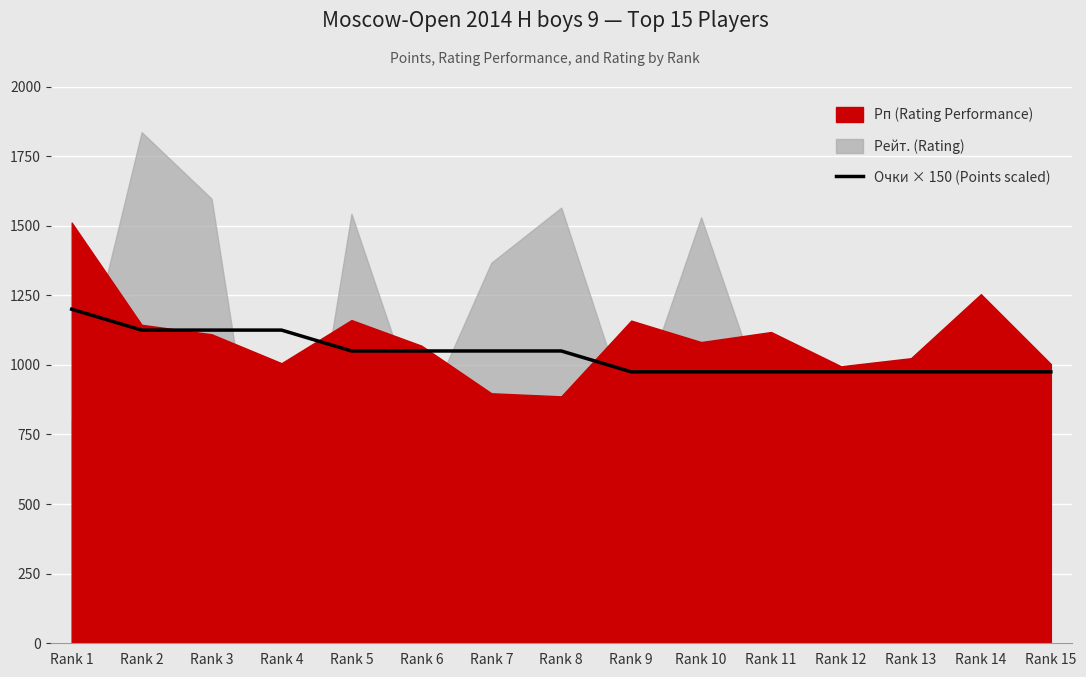

Between Rank 3 and Rank 15, which is larger?

Rank 3